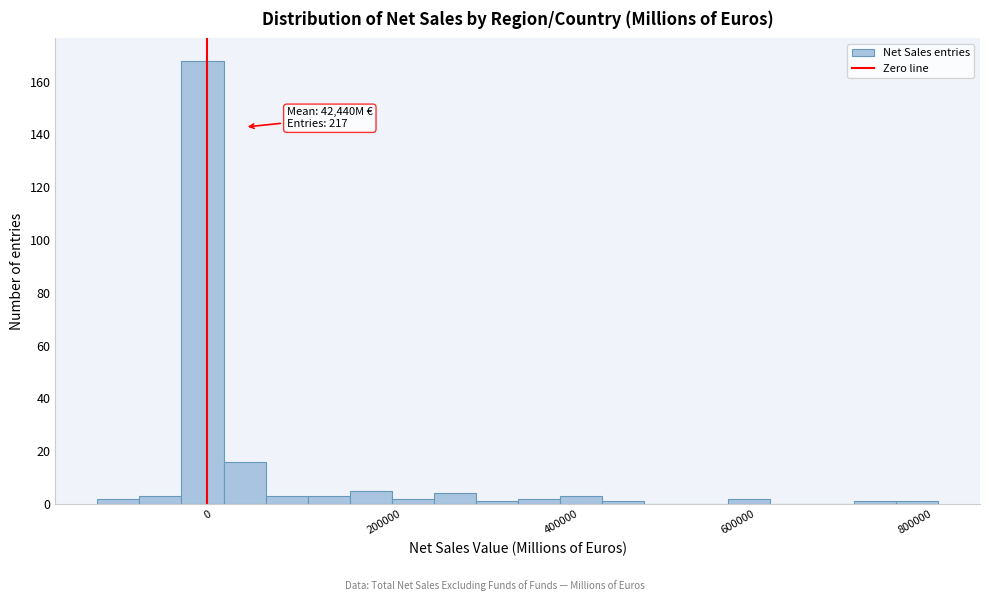

Around what value on the x-axis is the tallest bar? Give the approximate position of its centre, as read against the axis.

0